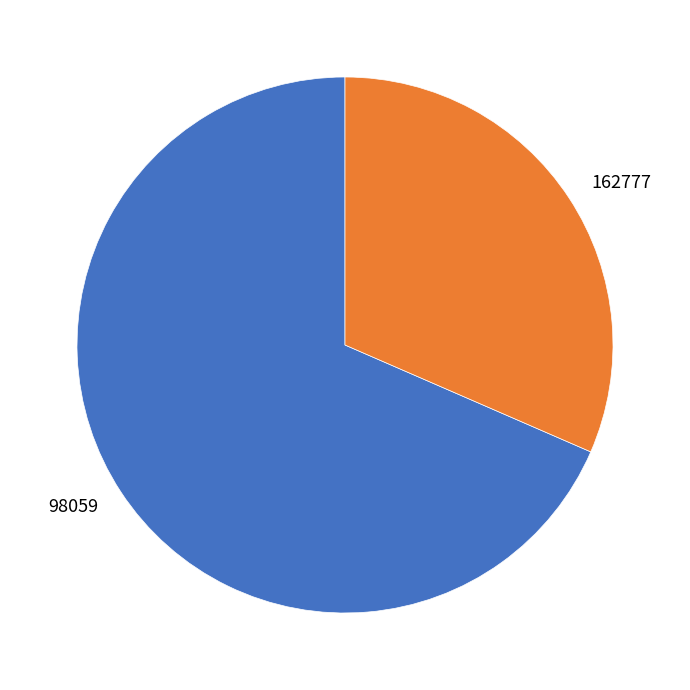

Is the sum of 162777 and 98059 greater than half?

Yes